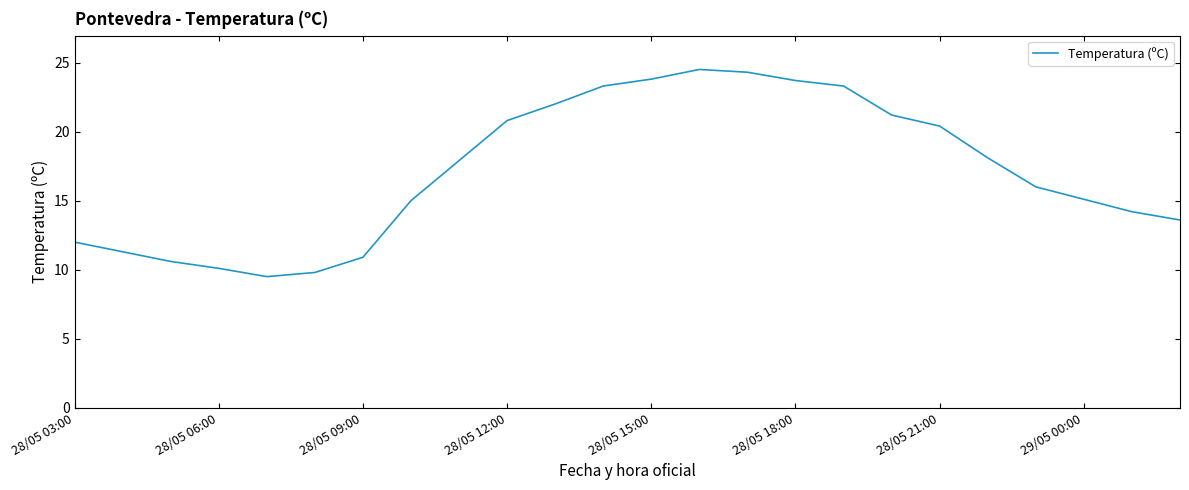

What is the difference between the maximum and second lowest values?

14.7